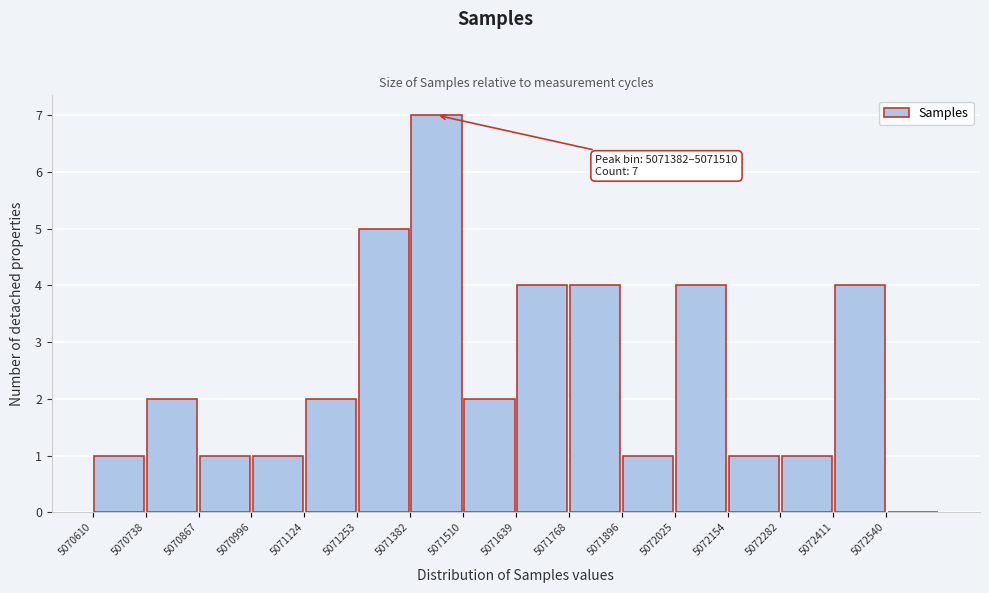

Which range on the x-axis has the tallest bar?

5071380 to 5071520